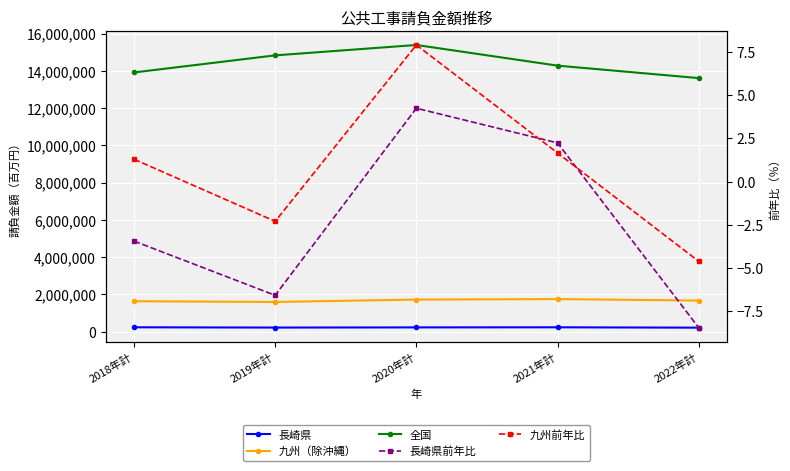

What are all the series names shown in the legend?

長崎県, 九州（除沖縄）, 全国, 長崎県前年比, 九州前年比